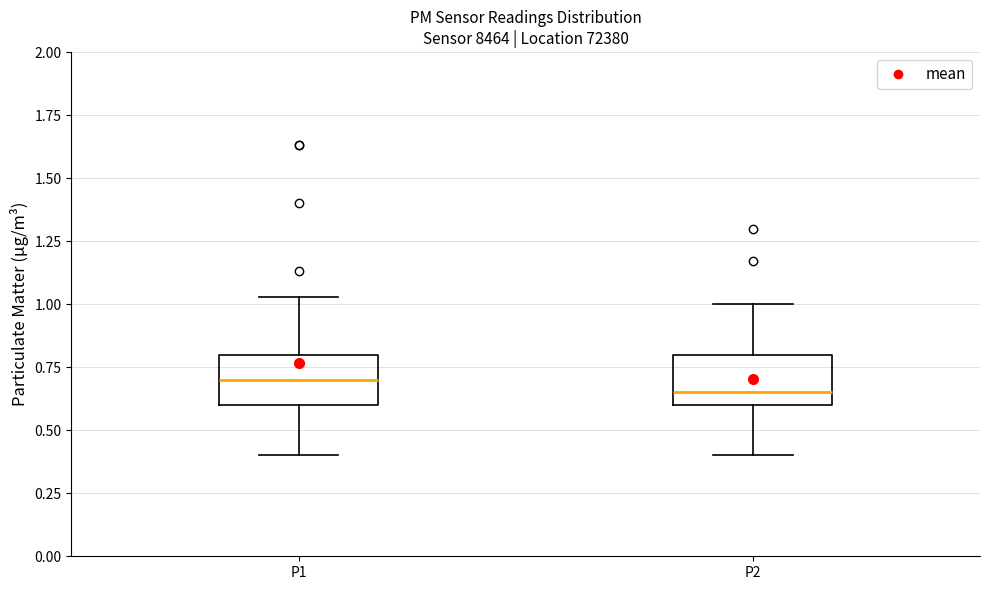

Where does the upper whisker of the box for P1 end on the y-axis? The values are not printed on the chart, so give them approximately, as read against the axis.

1.05